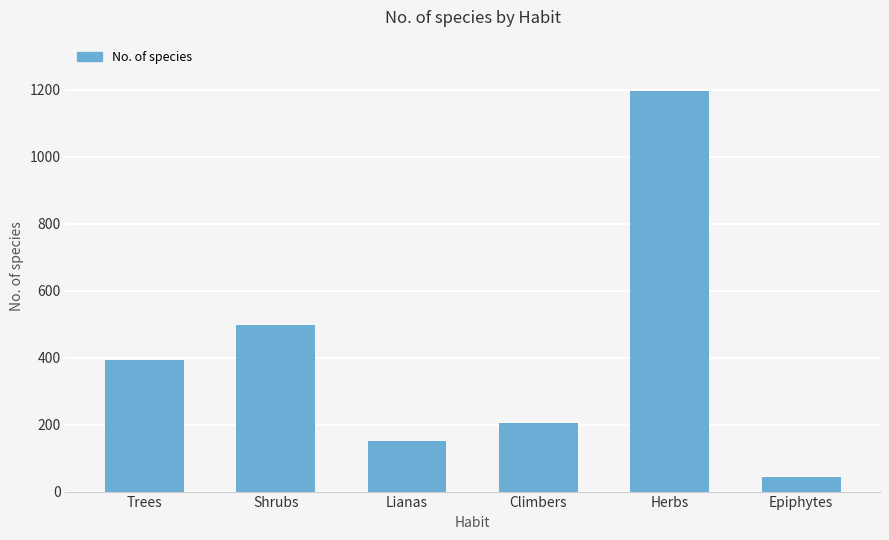

What is the sum of all values?

2489